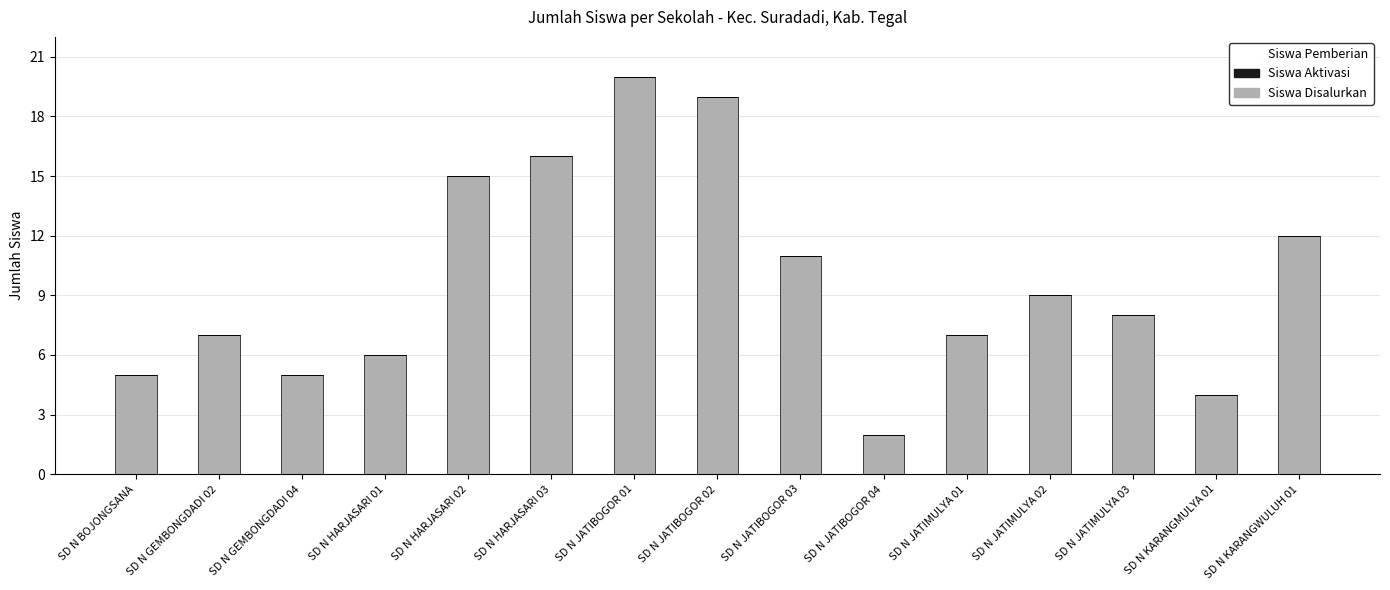

Reading left to right, list all the values displayed in this chart.

5	7	5	6	15	16	20	19	11	2	7	9	8	4	12